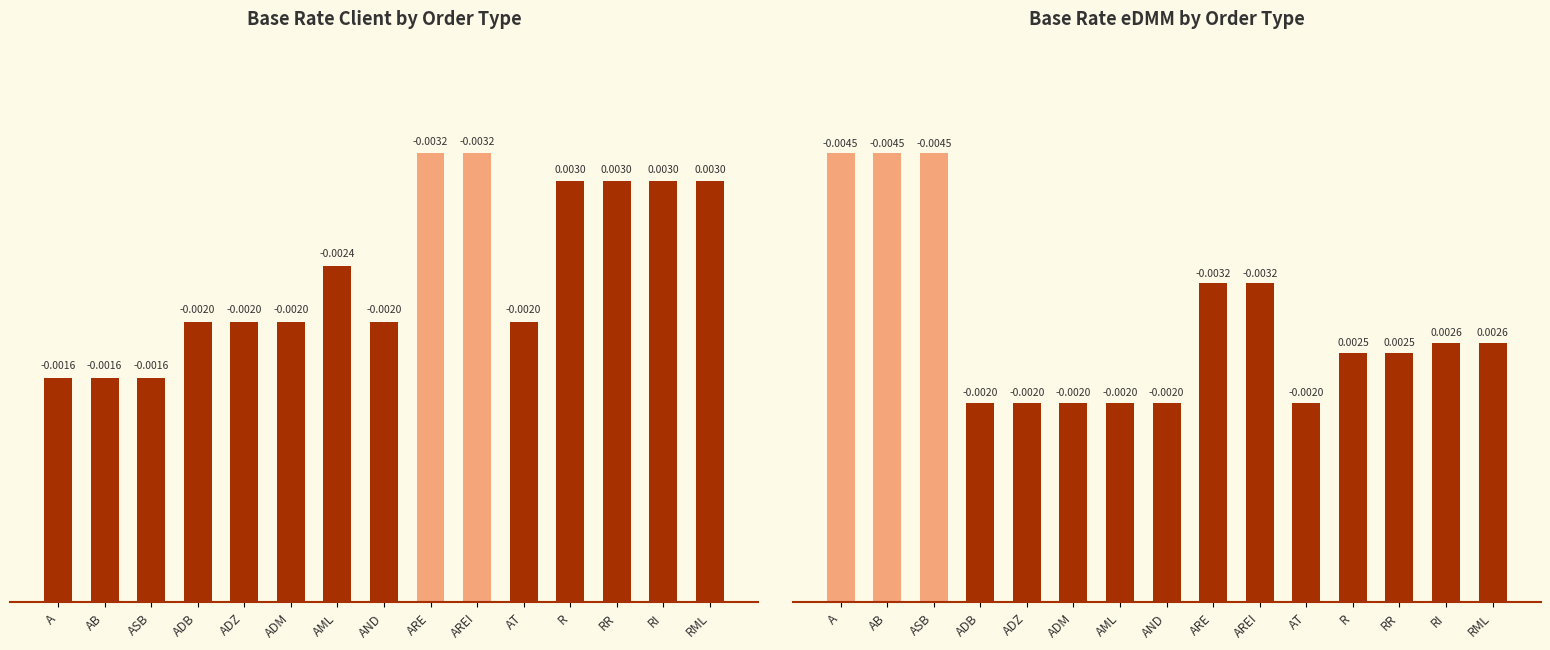

What is the label of the 12th bar from the right?

ADB